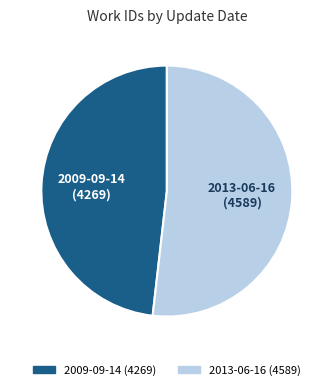

Rank the categories by value from lowest to highest.

2009-09-14, 2013-06-16